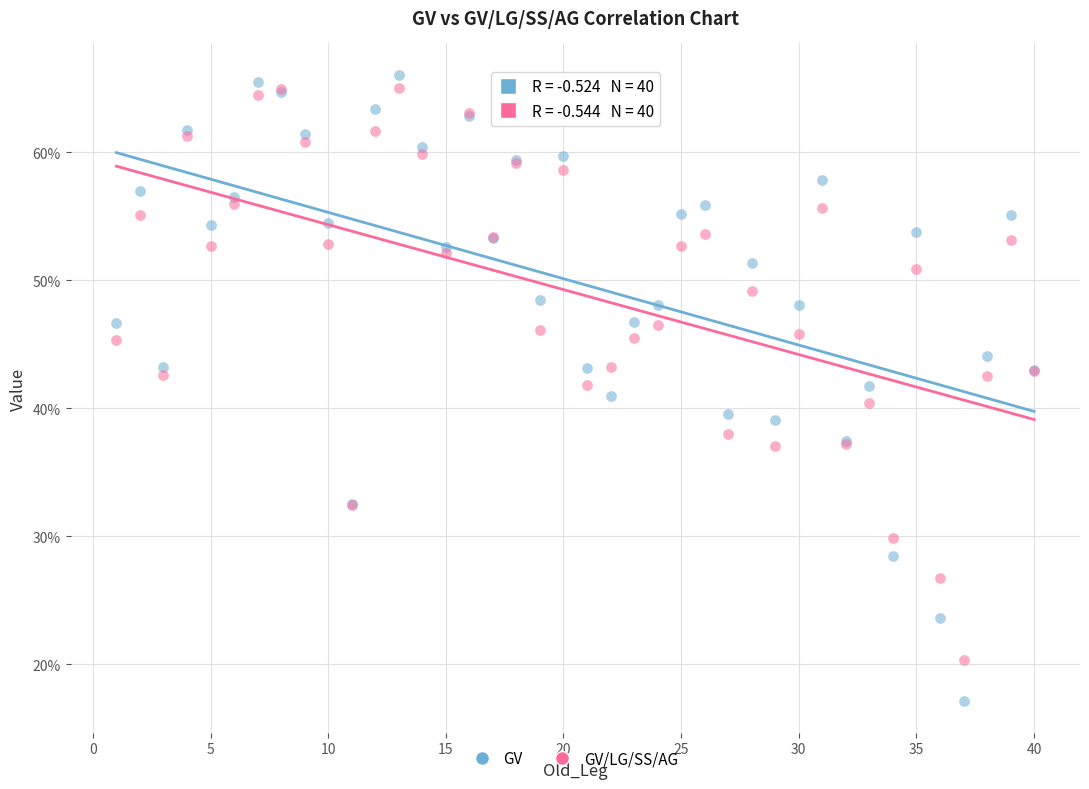

What are all the series names shown in the legend?

GV, GV/LG/SS/AG